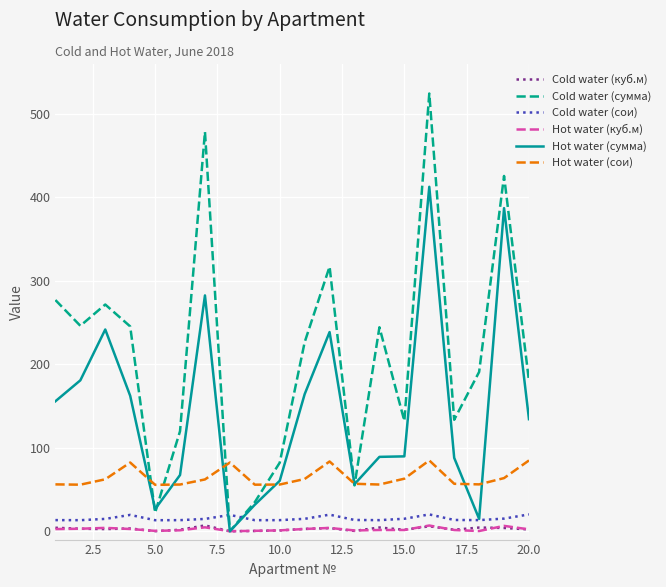

What is the lowest value of the Hot water (сои) series?

55.6